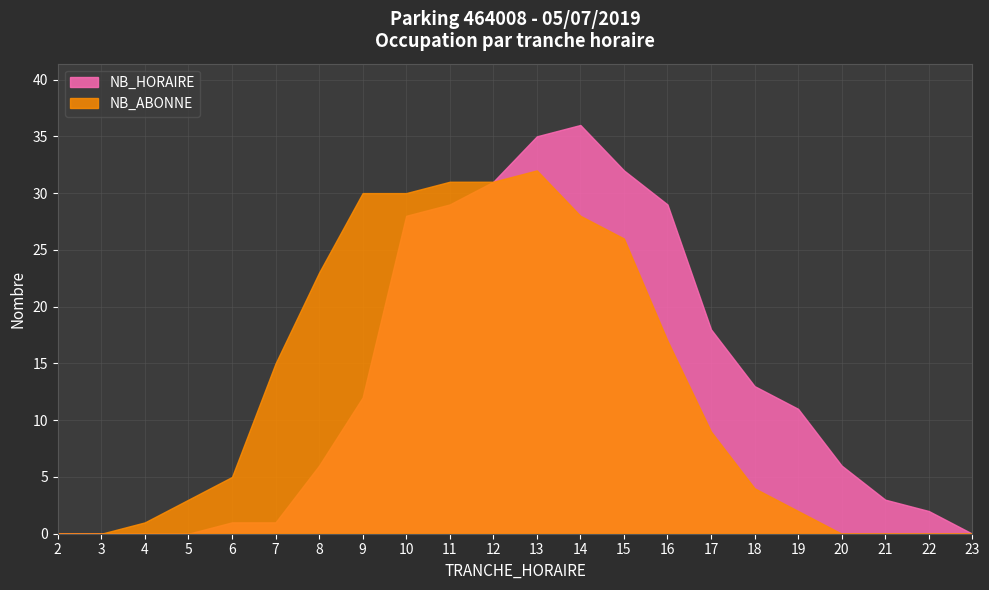

Is it true that NB_HORAIRE equals 2 at 7?

False